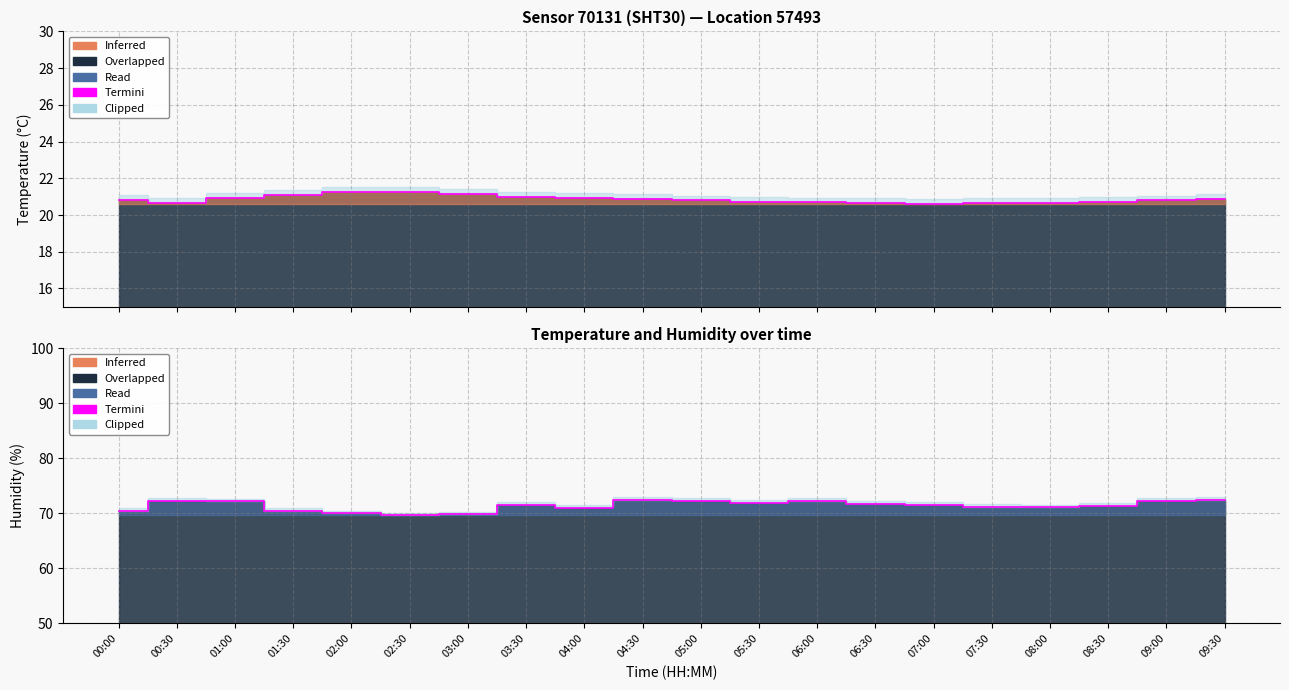

Does the chart have visible grid lines?

Yes